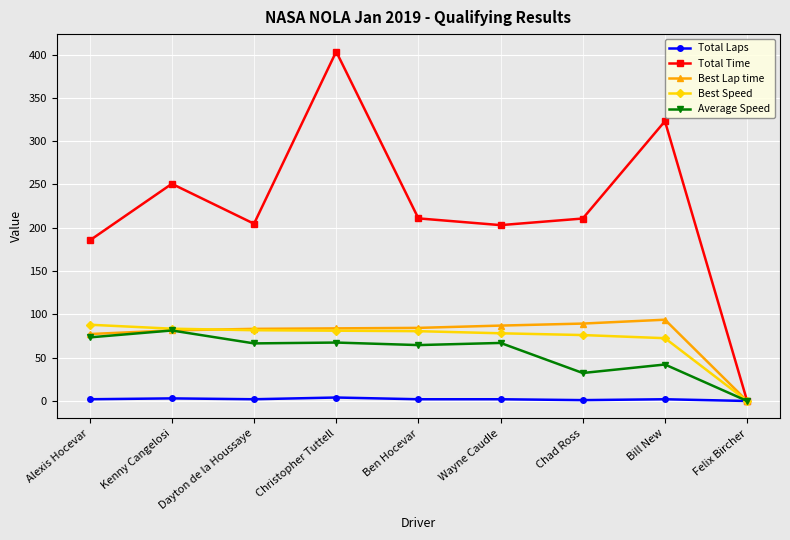

What is the label of the 2nd point from the left?

Kenny Cangelosi